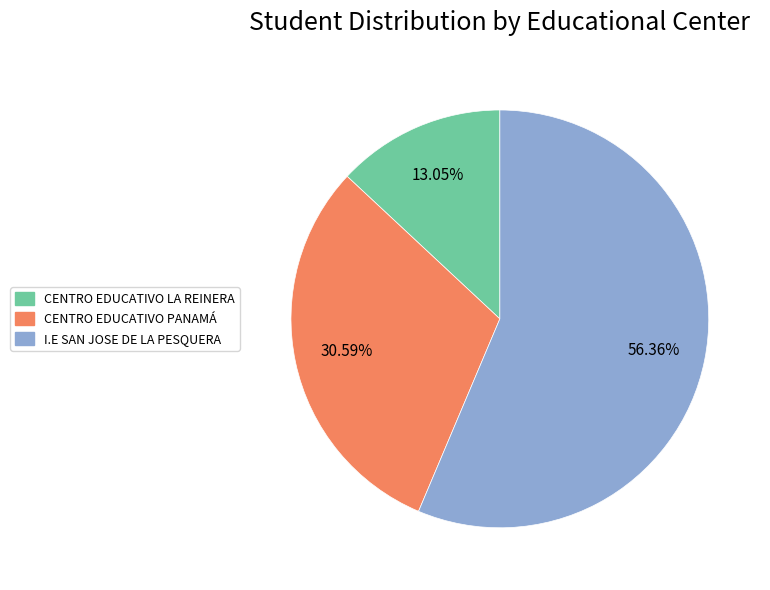

To the nearest percent, what is the difference between the I.E SAN JOSE DE LA PESQUERA and CENTRO EDUCATIVO PANAMÁ slice percentages?

26%